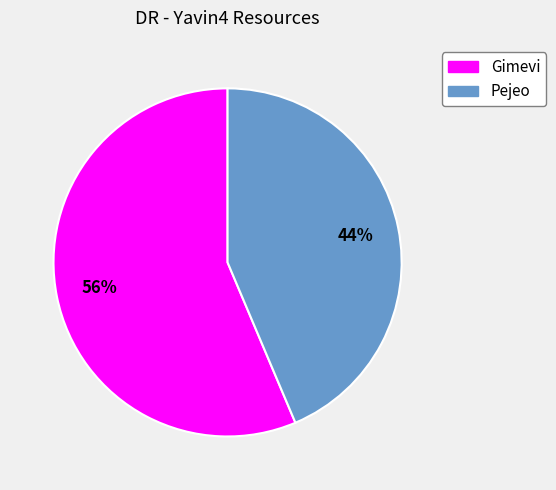

Which slice represents more than half of the pie?

Gimevi